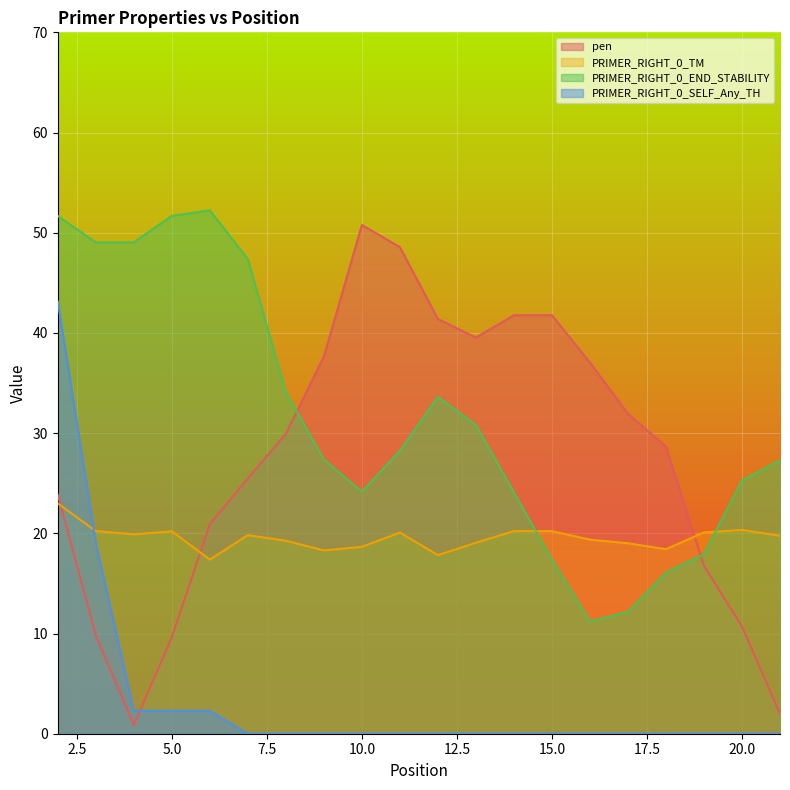

At how many categories does at least one series exceed 35?

14